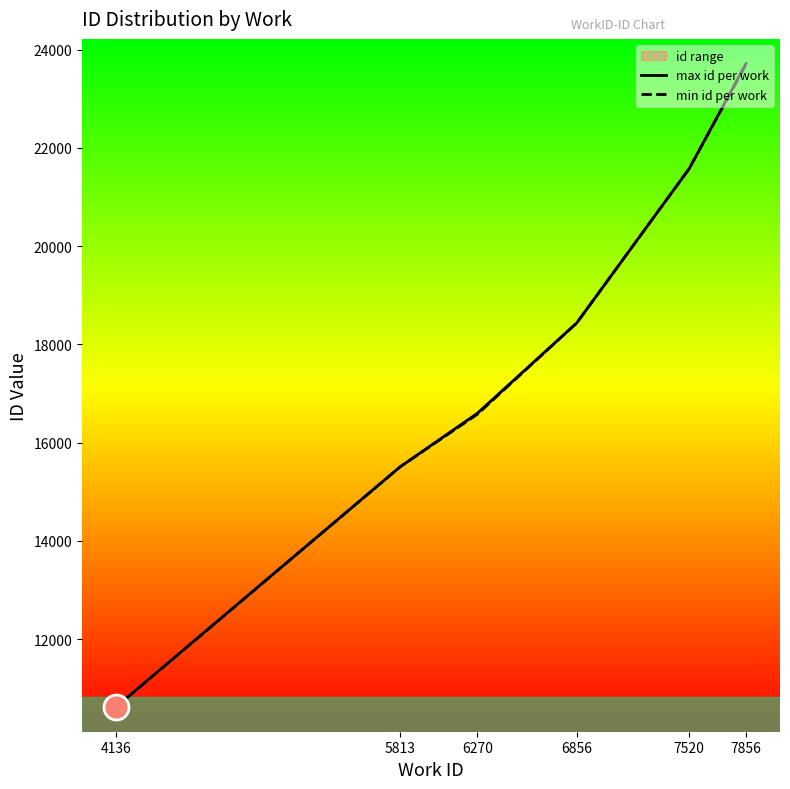

Between 4136 and 6270, which is larger?

6270